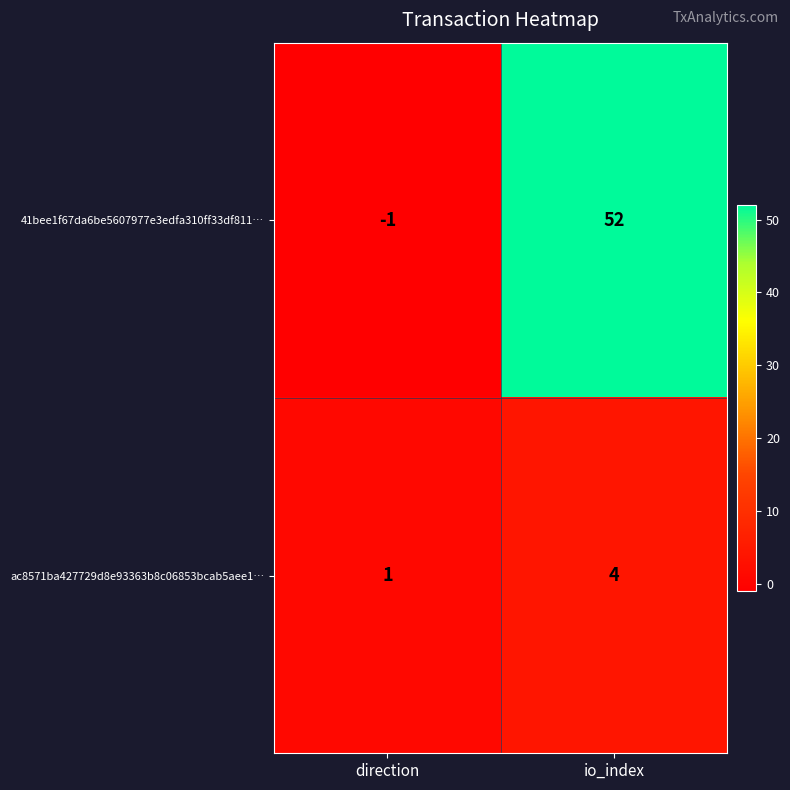

Reading left to right, transcribe all the data shown in this chart.

41bee1f67da6be5607977e3edfa310ff33df811…: -1	52
ac8571ba427729d8e93363b8c06853bcab5aee1…: 1	4